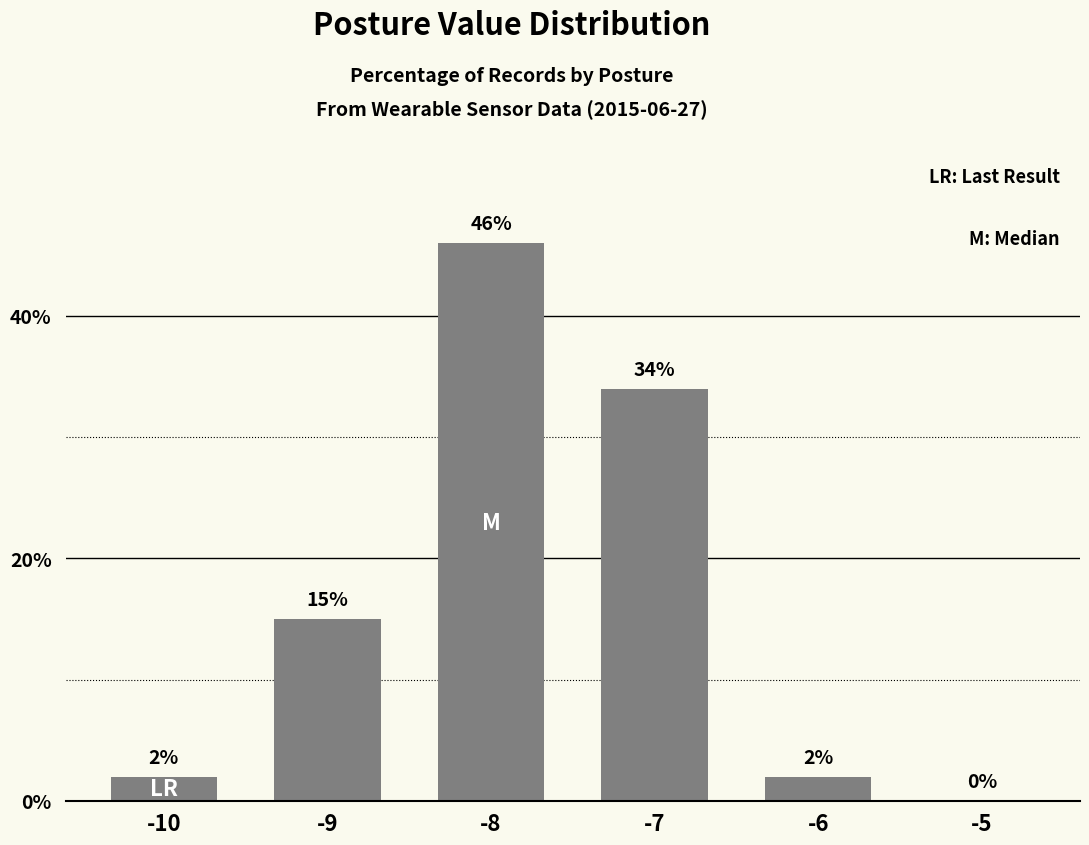

Reading left to right, extract all data points from this chart.

2	15	46	34	2	0